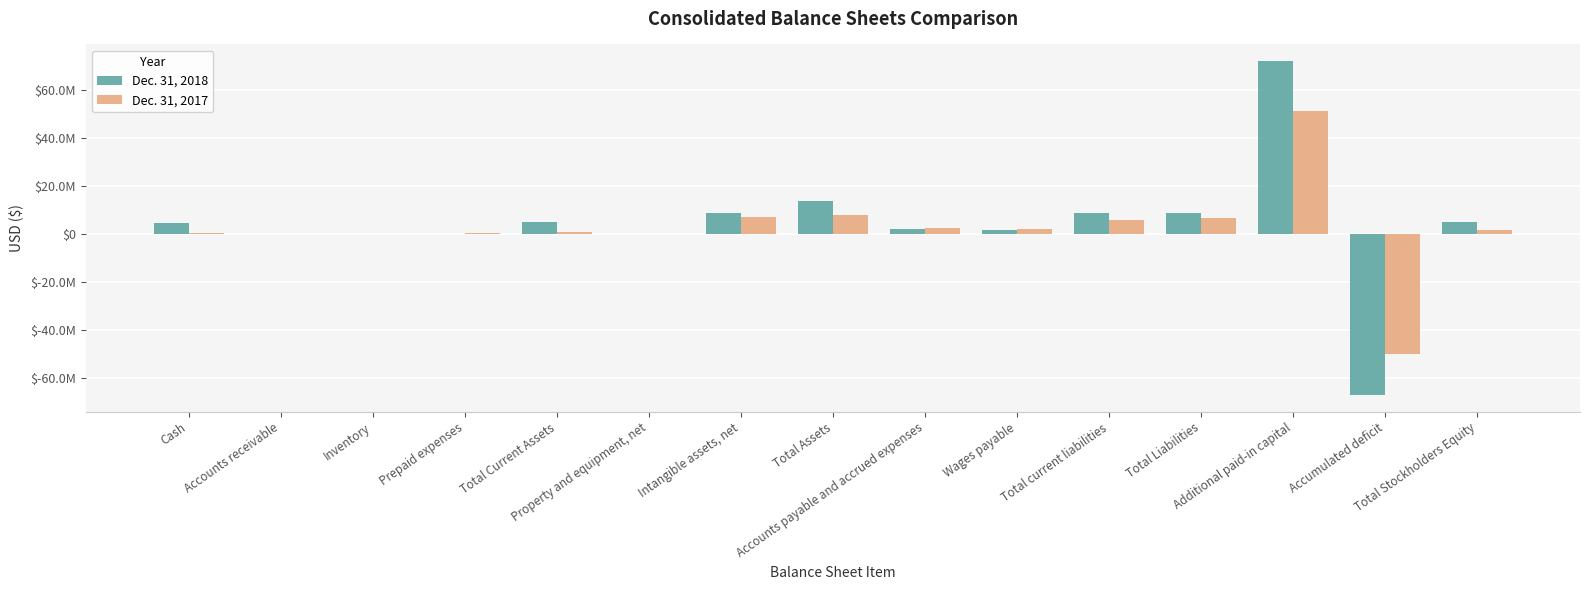

Rank the series by their average value, from highest to lowest.

Dec. 31, 2018, Dec. 31, 2017